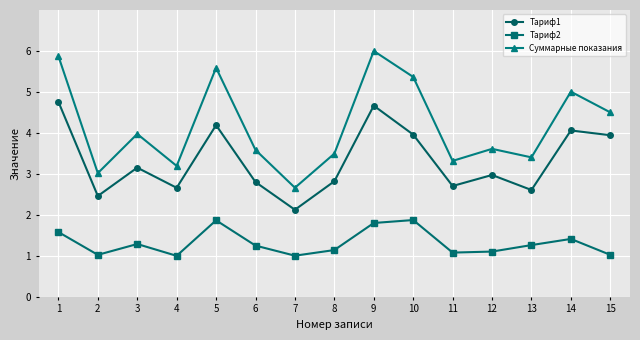

What is the sum of the Тариф2 values at 6 and 2?

2.3